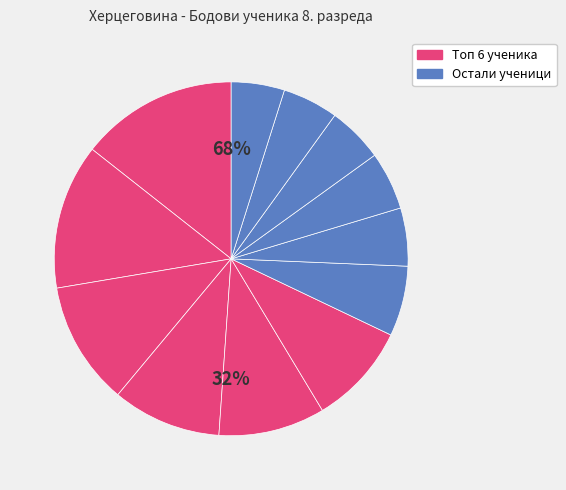

To the nearest percent, what is the average slice percentage?

8%